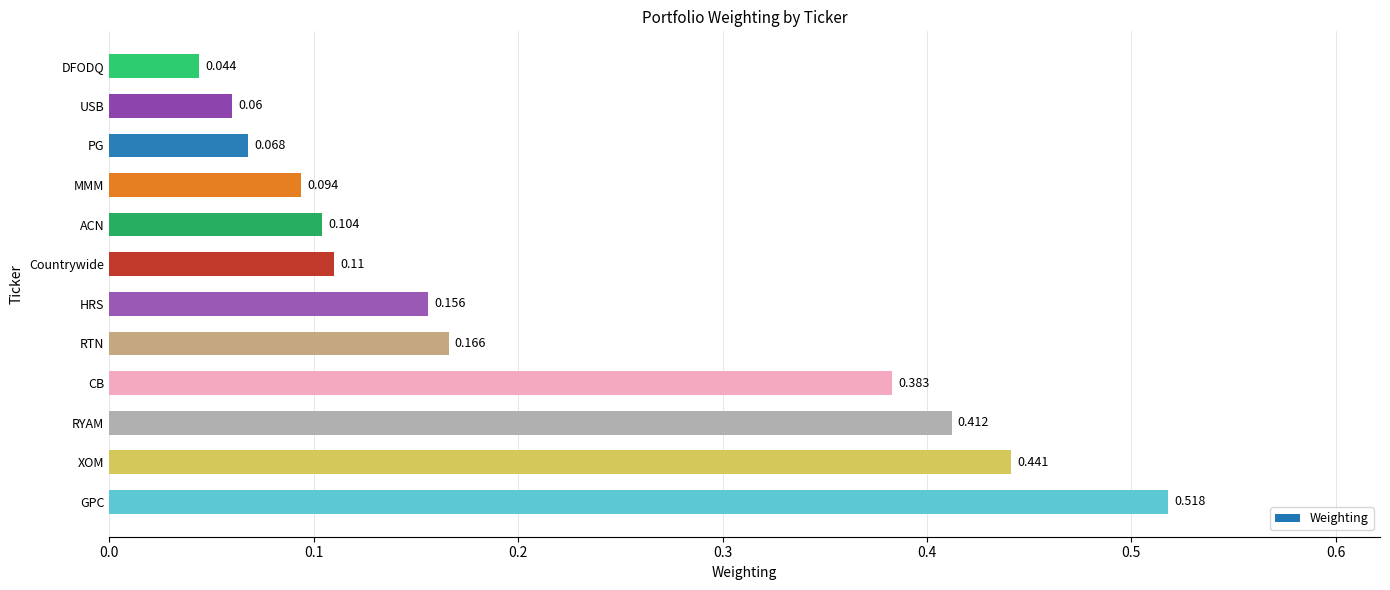

List the labels in order of value, largest first.

GPC, XOM, RYAM, CB, RTN, HRS, Countrywide, ACN, MMM, PG, USB, DFODQ